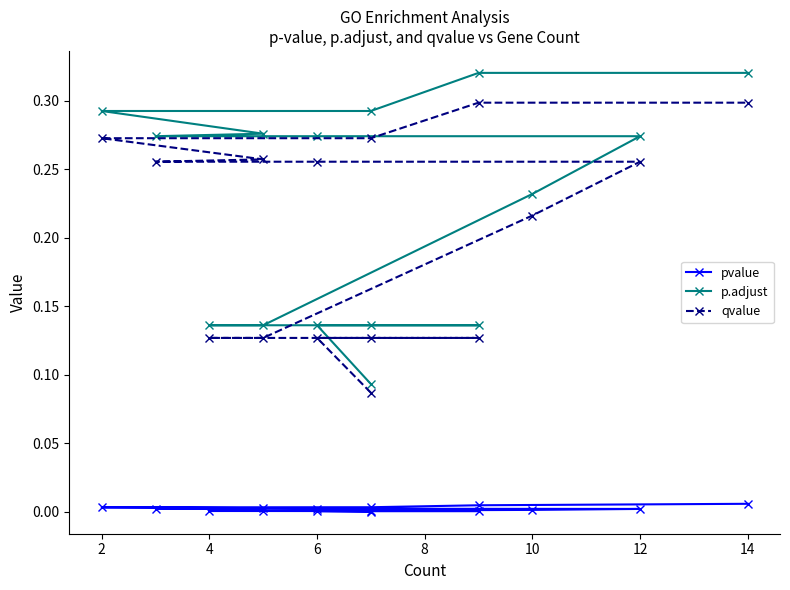

At 6, list the series in order from largest to smallest.

p.adjust, qvalue, pvalue